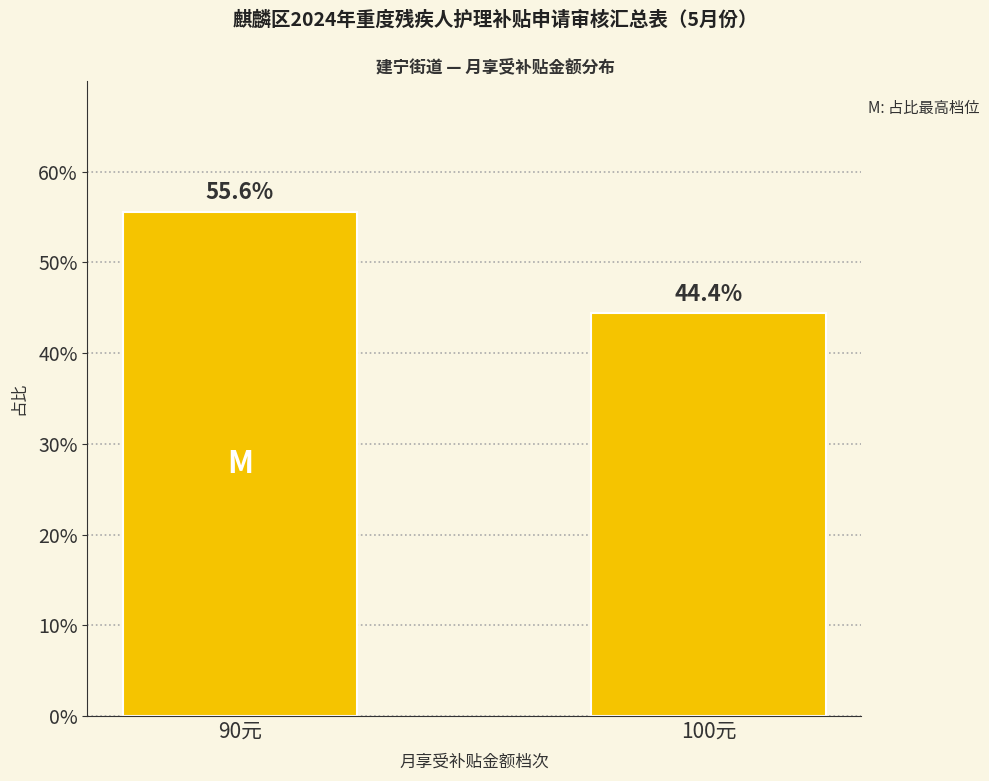

What is the average value?

50.0